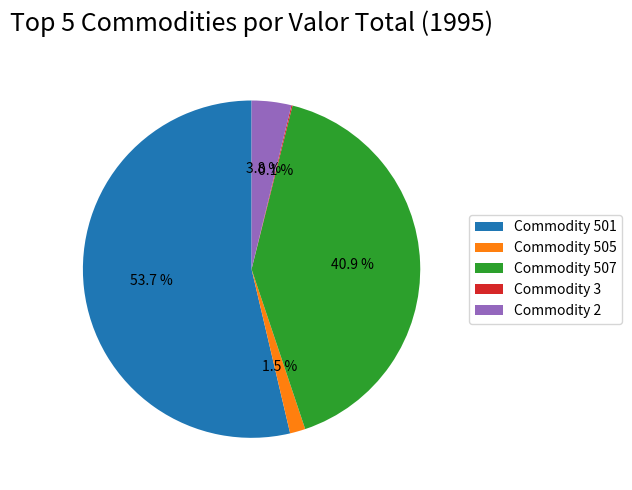

Which category has the biggest portion of the pie?

Commodity 501